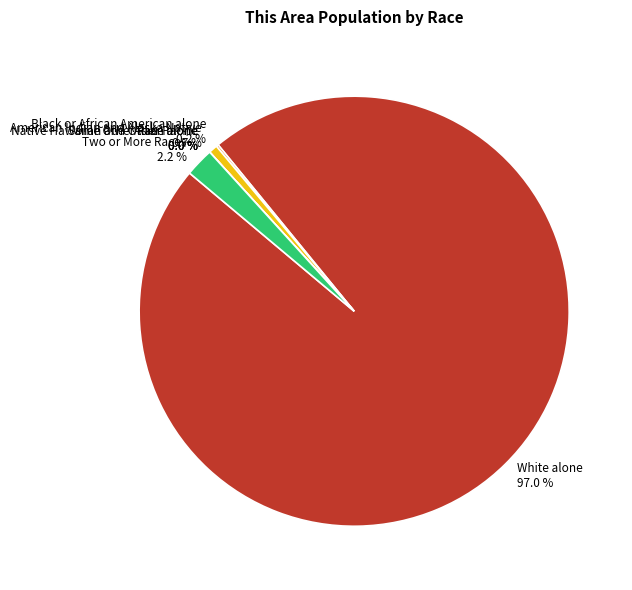

How many slices are in this pie chart?

7